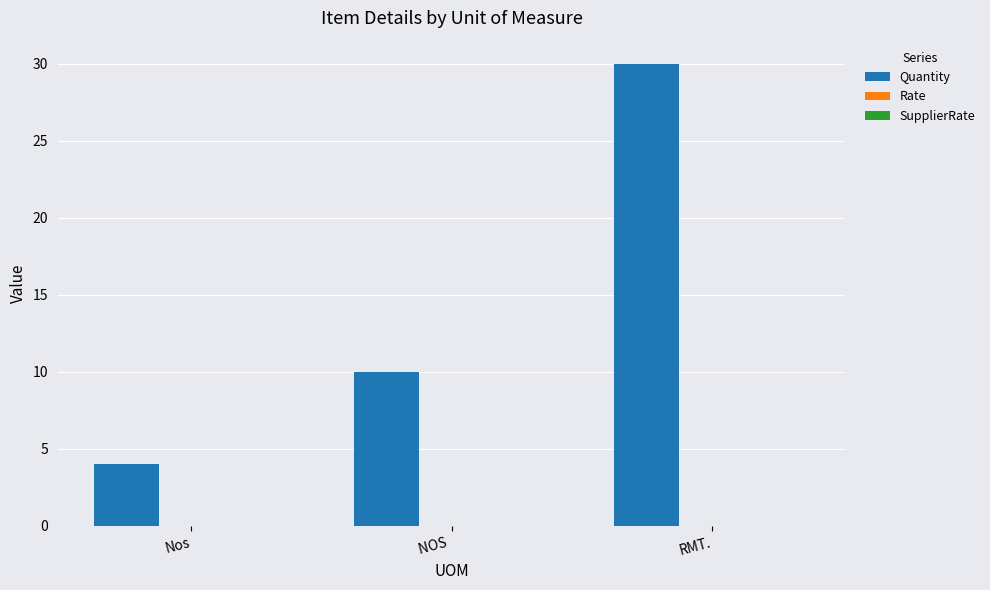

At which label is the value closest to 17?

NOS 